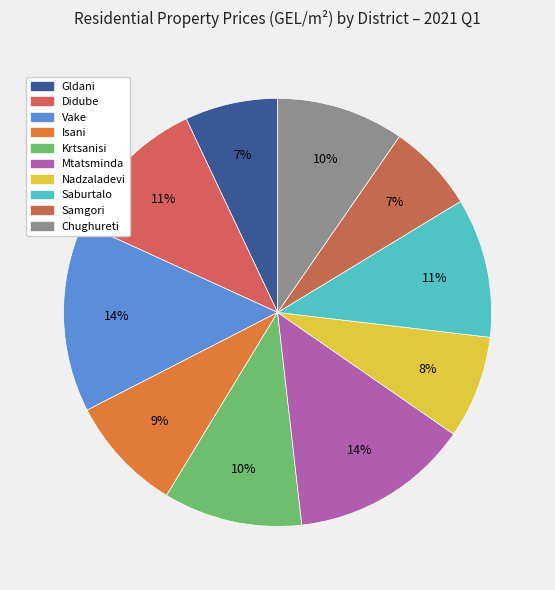

Is it true that Saburtalo is 3% of the pie?

False